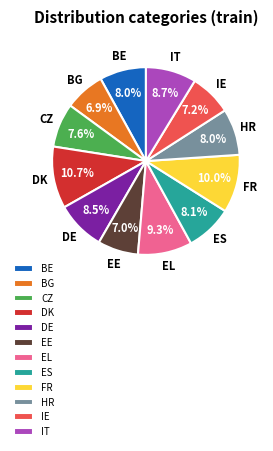

Does IE represent more than half of the total?

No